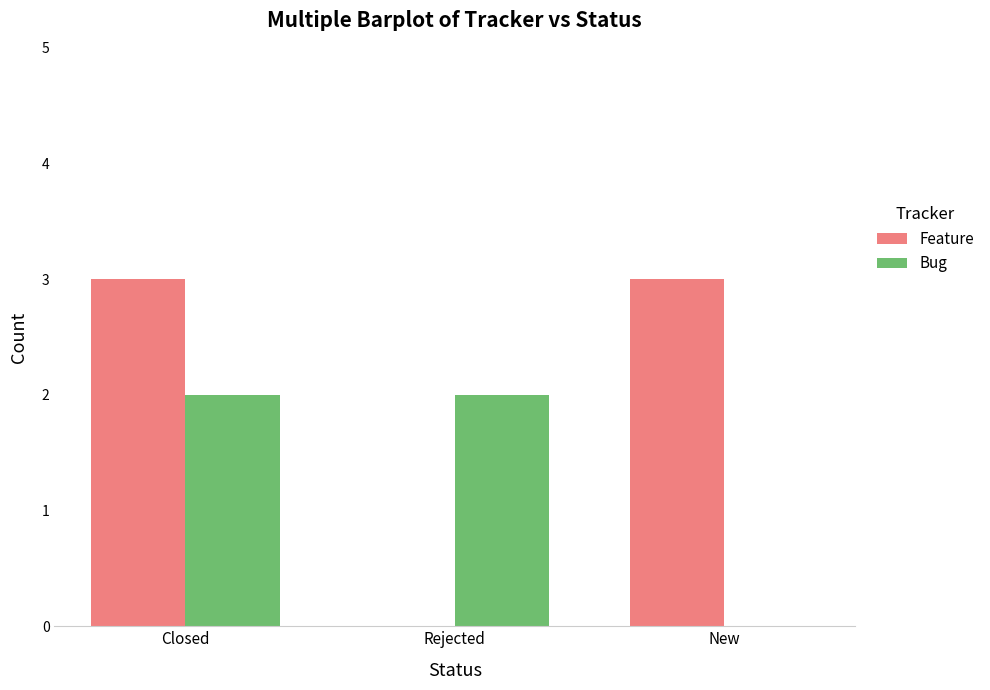

Which series changed the most between Closed and Rejected?

Feature